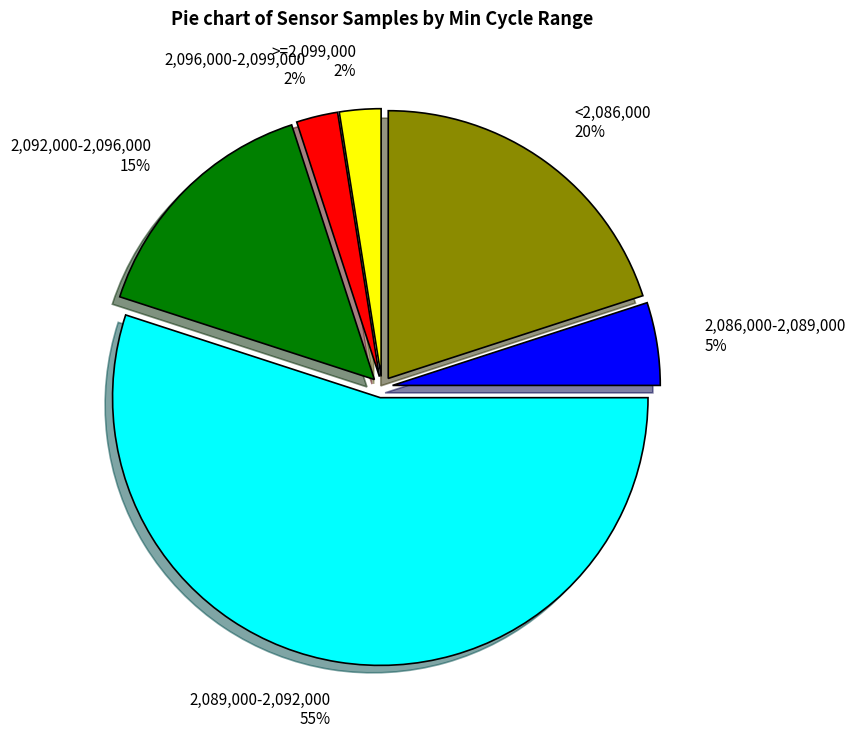

Is there any slice that represents more than half of the pie?

Yes